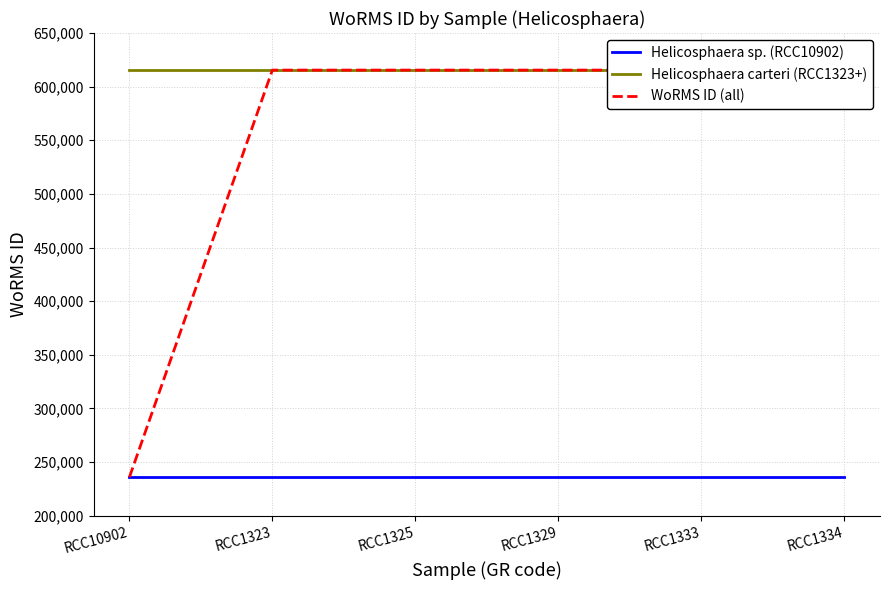

At which category is the sum across all series the highest?

RCC1323